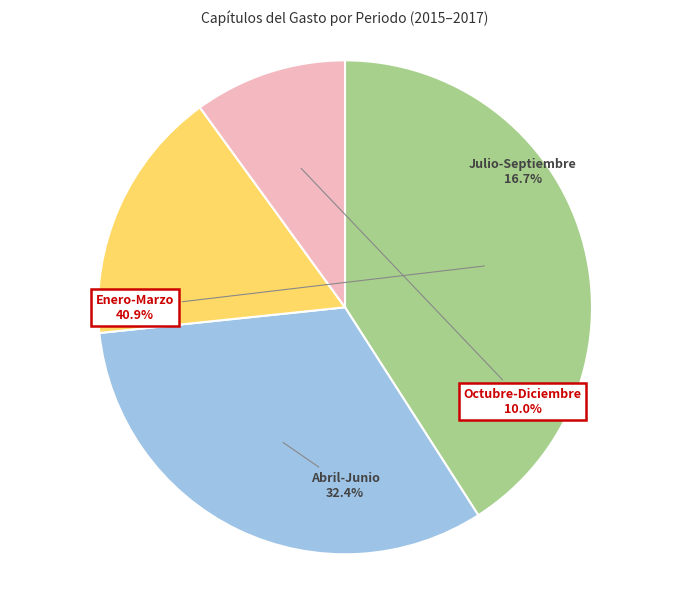

Does any single category account for the majority?

No